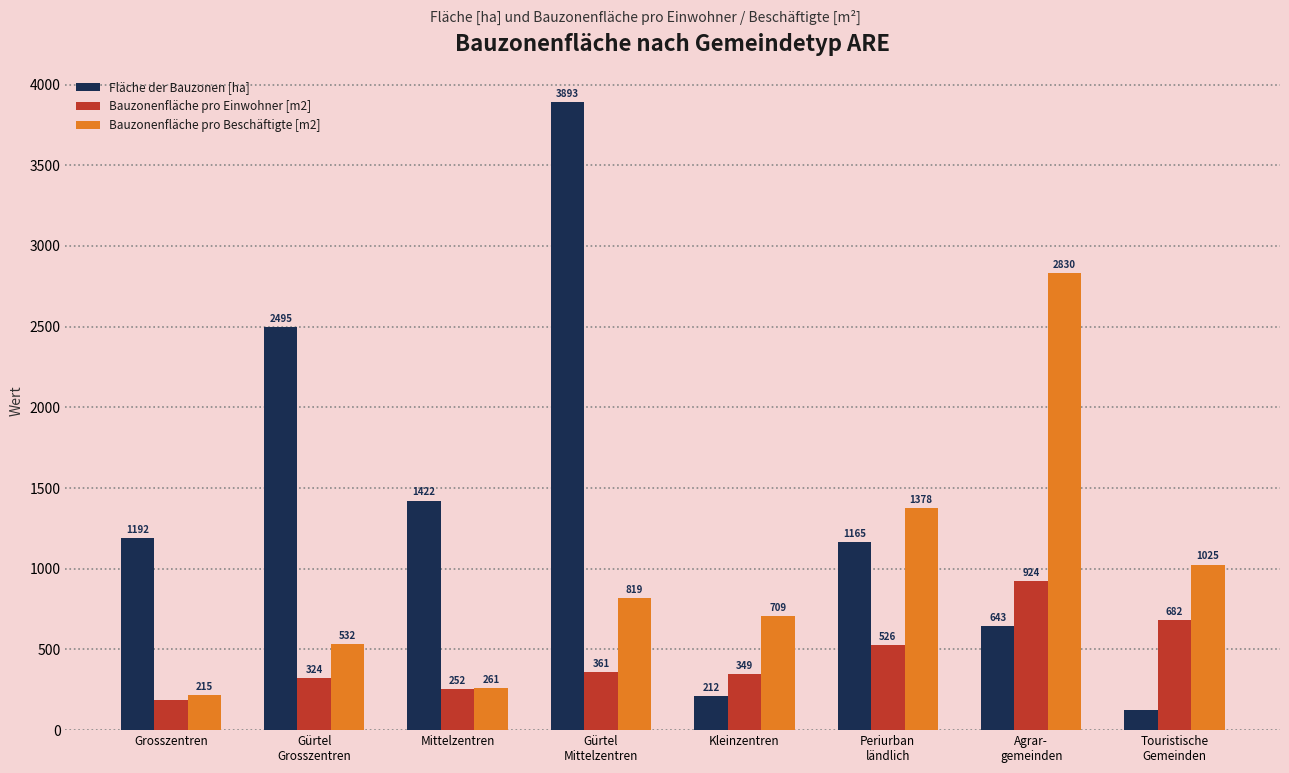

True or false: Bauzonenfläche pro Einwohner [m2] has a value of 628.4 at Agrar-
gemeinden.

False